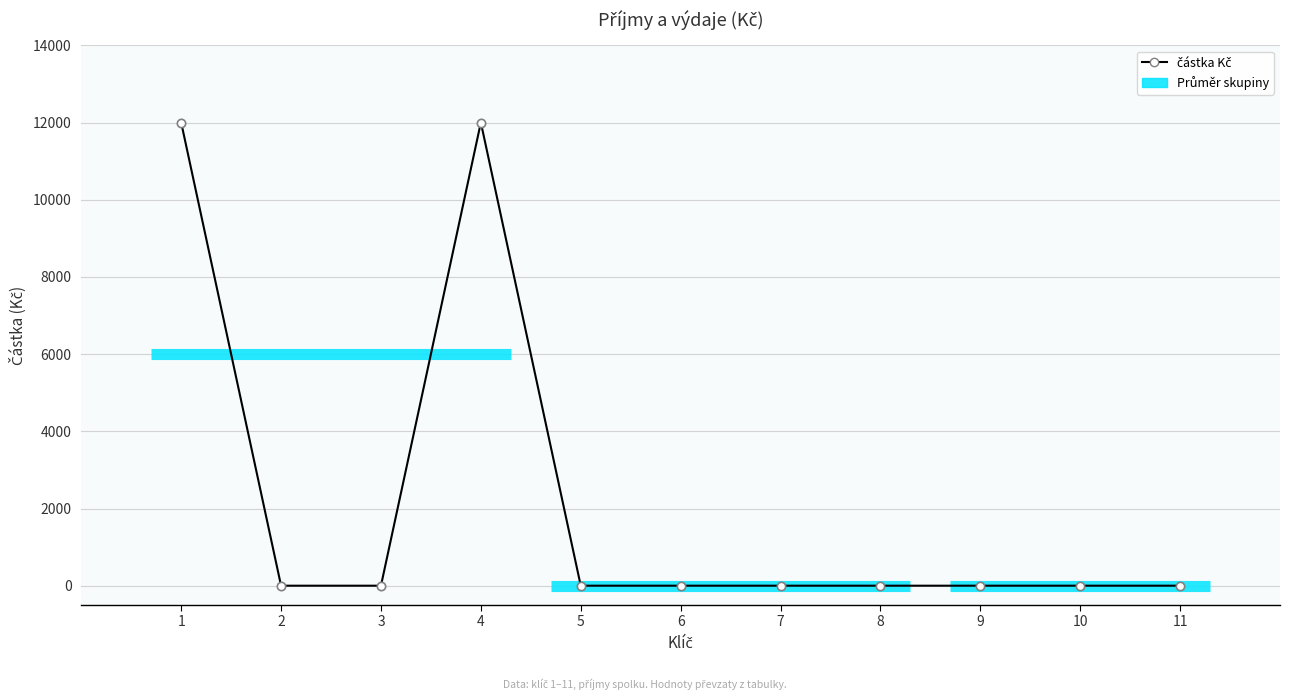

Which label corresponds to the largest value in the chart?

1